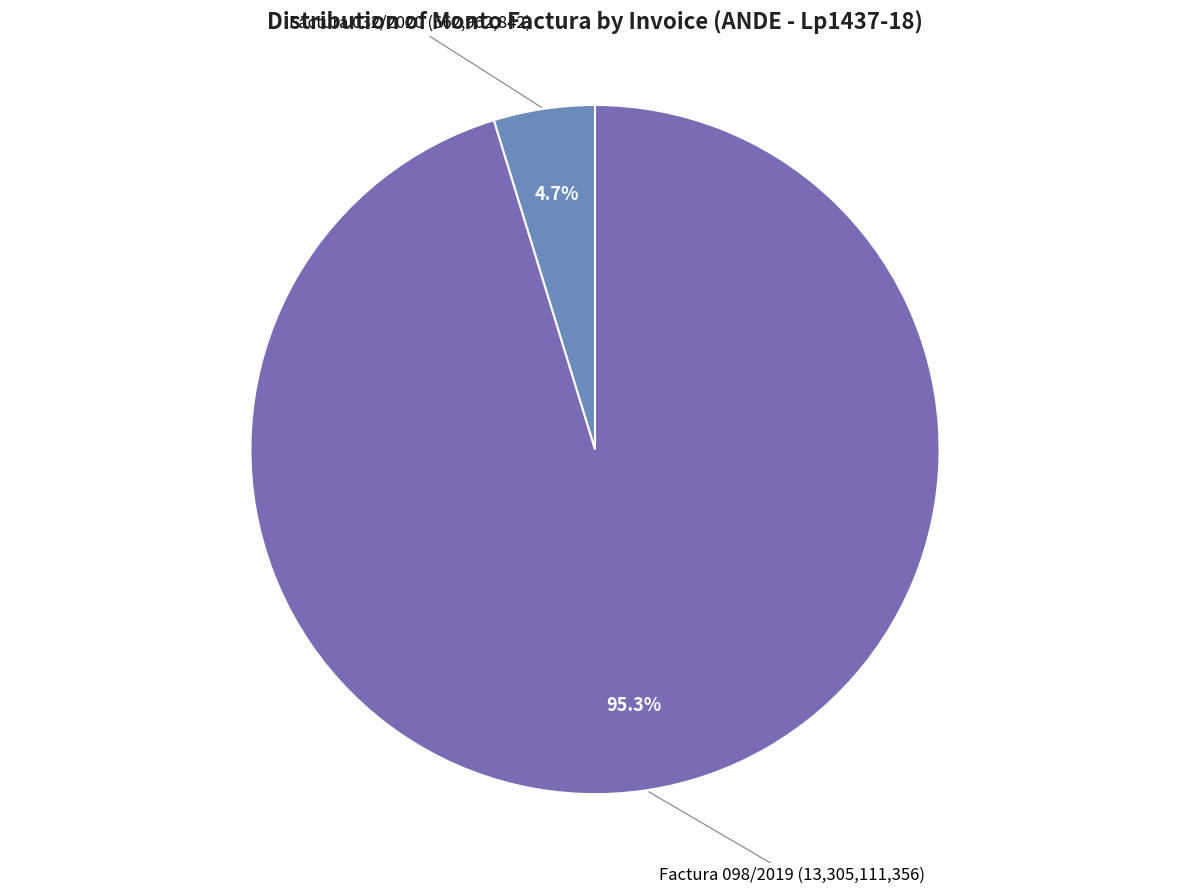

How many slices are in this pie chart?

2